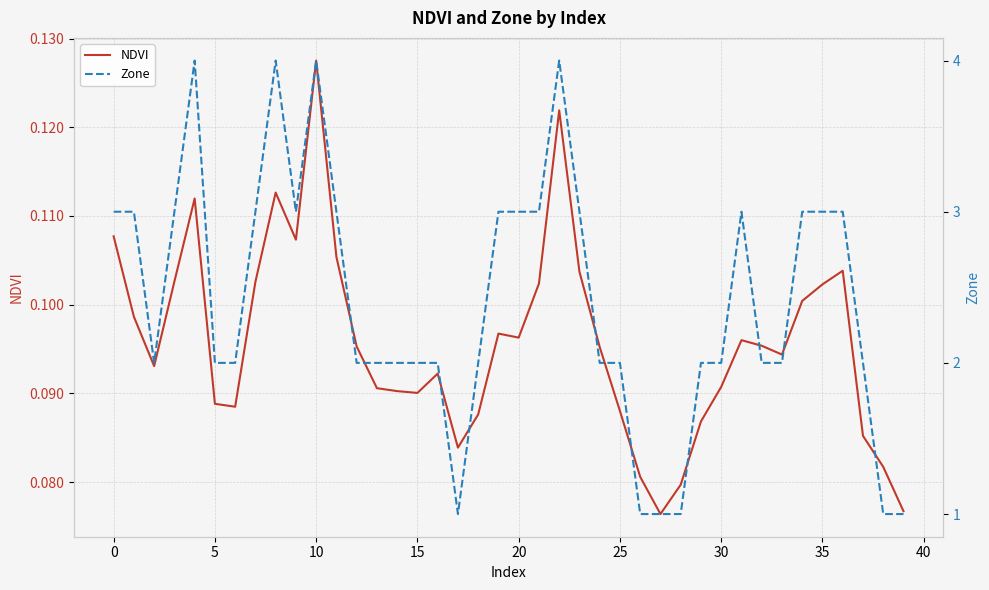

True or false: Zone has a value of 2.1 at 0.

False